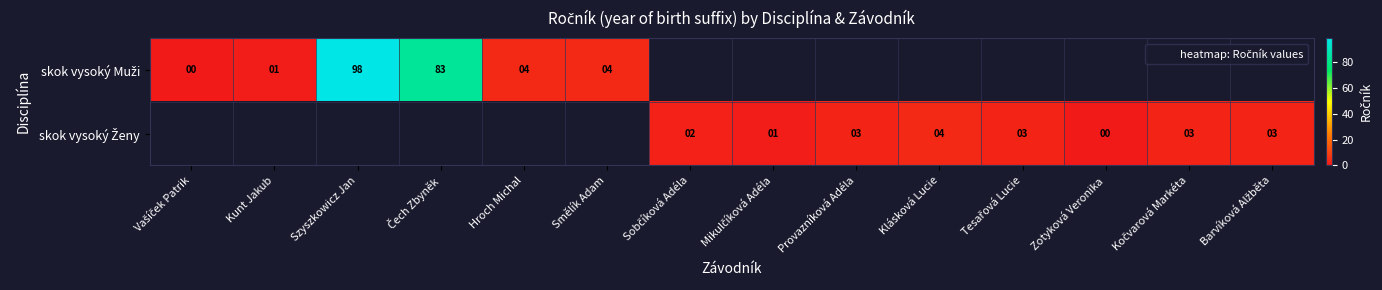

What is the approximate value of skok vysoký Ženy at Kočvarová Markéta?

3.0